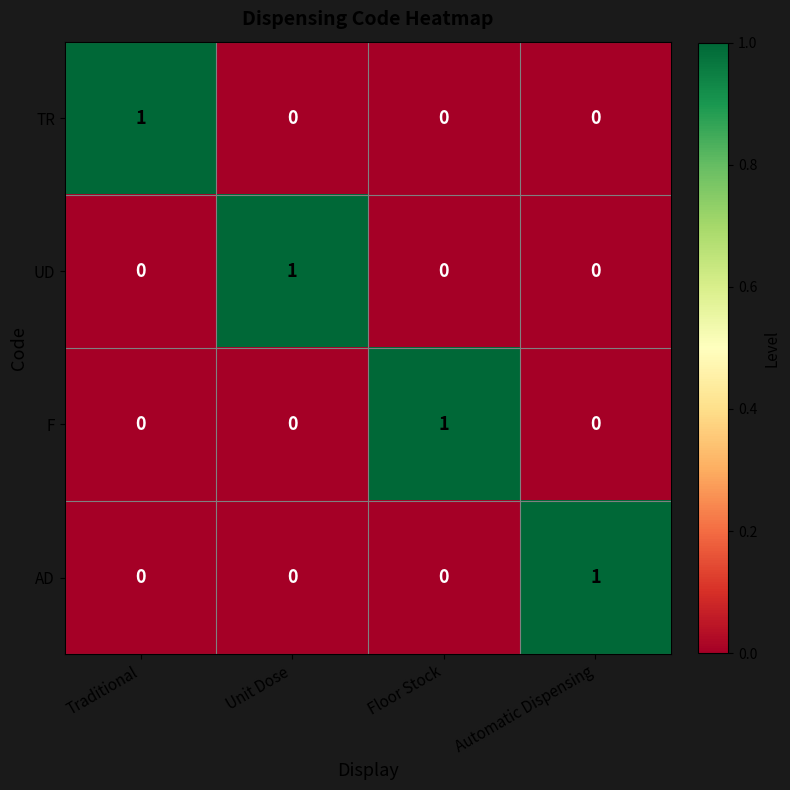

Reading right to left, extract all data points from this chart.

TR: Automatic Dispensing=0	Floor Stock=0	Unit Dose=0	Traditional=1
UD: Automatic Dispensing=0	Floor Stock=0	Unit Dose=1	Traditional=0
F: Automatic Dispensing=0	Floor Stock=1	Unit Dose=0	Traditional=0
AD: Automatic Dispensing=1	Floor Stock=0	Unit Dose=0	Traditional=0